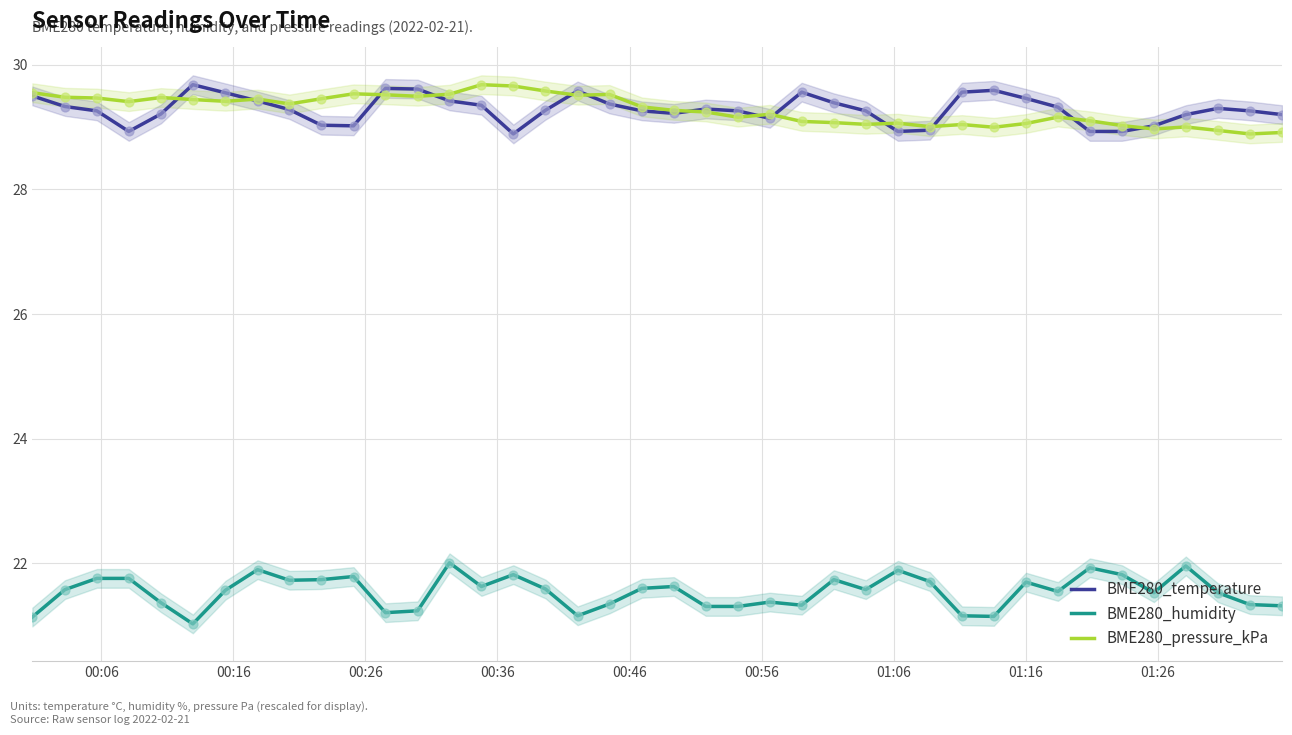

What is the maximum value for BME280_humidity?

22.0